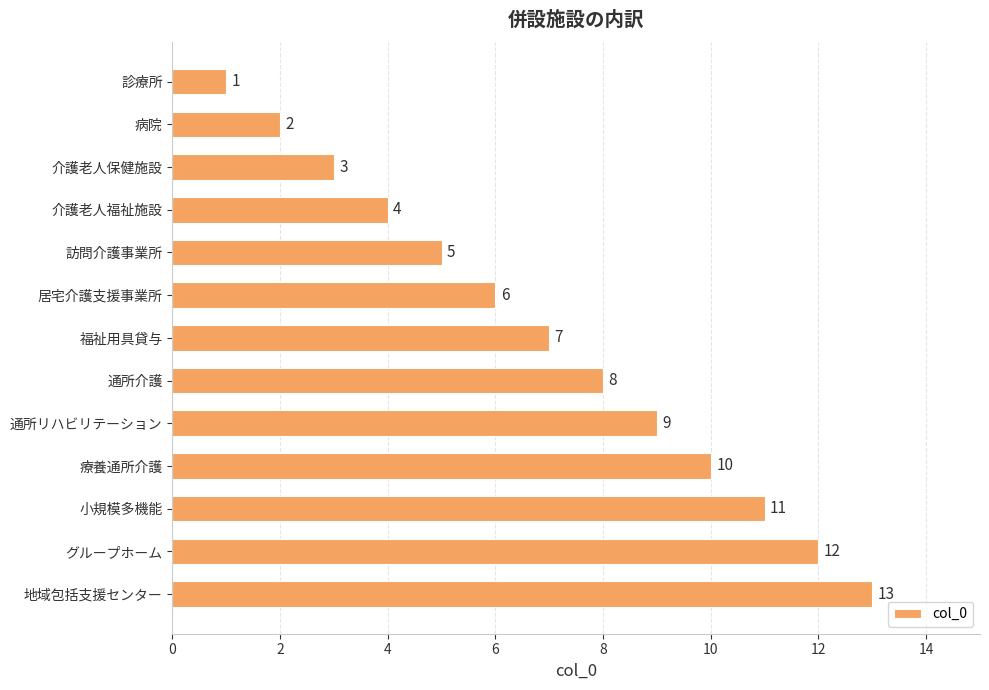

What is the sum of the values at 訪問介護事業所 and 福祉用具貸与?

12